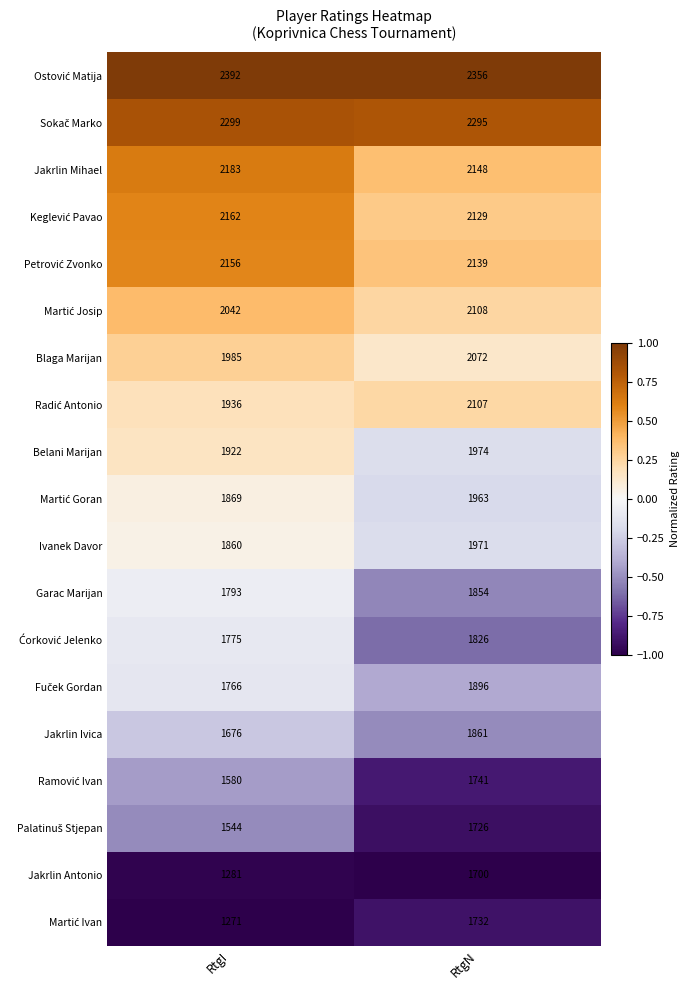

What is the total value across all series at RtgI?

35492